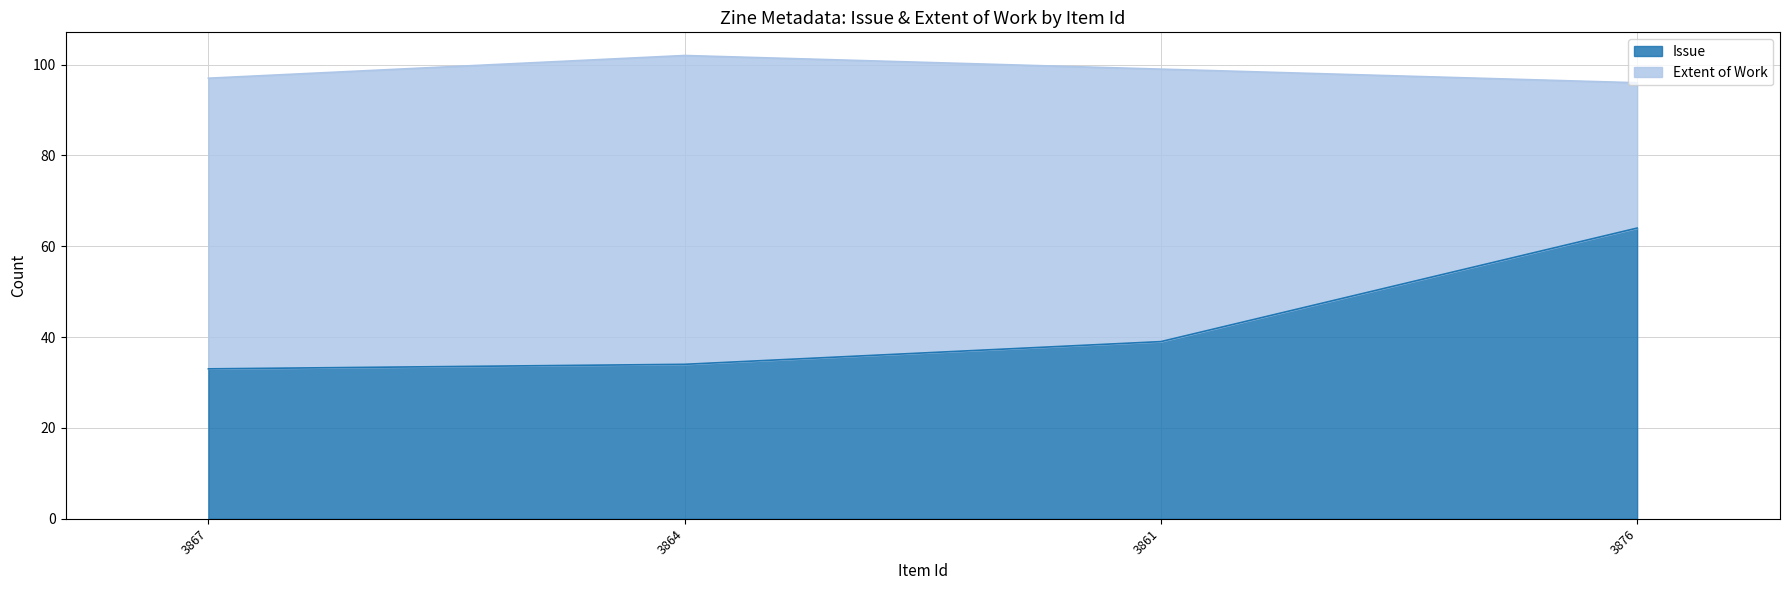

Reading right to left, what are all the values shown in this chart?

3876=64	3861=39	3864=34	3867=33